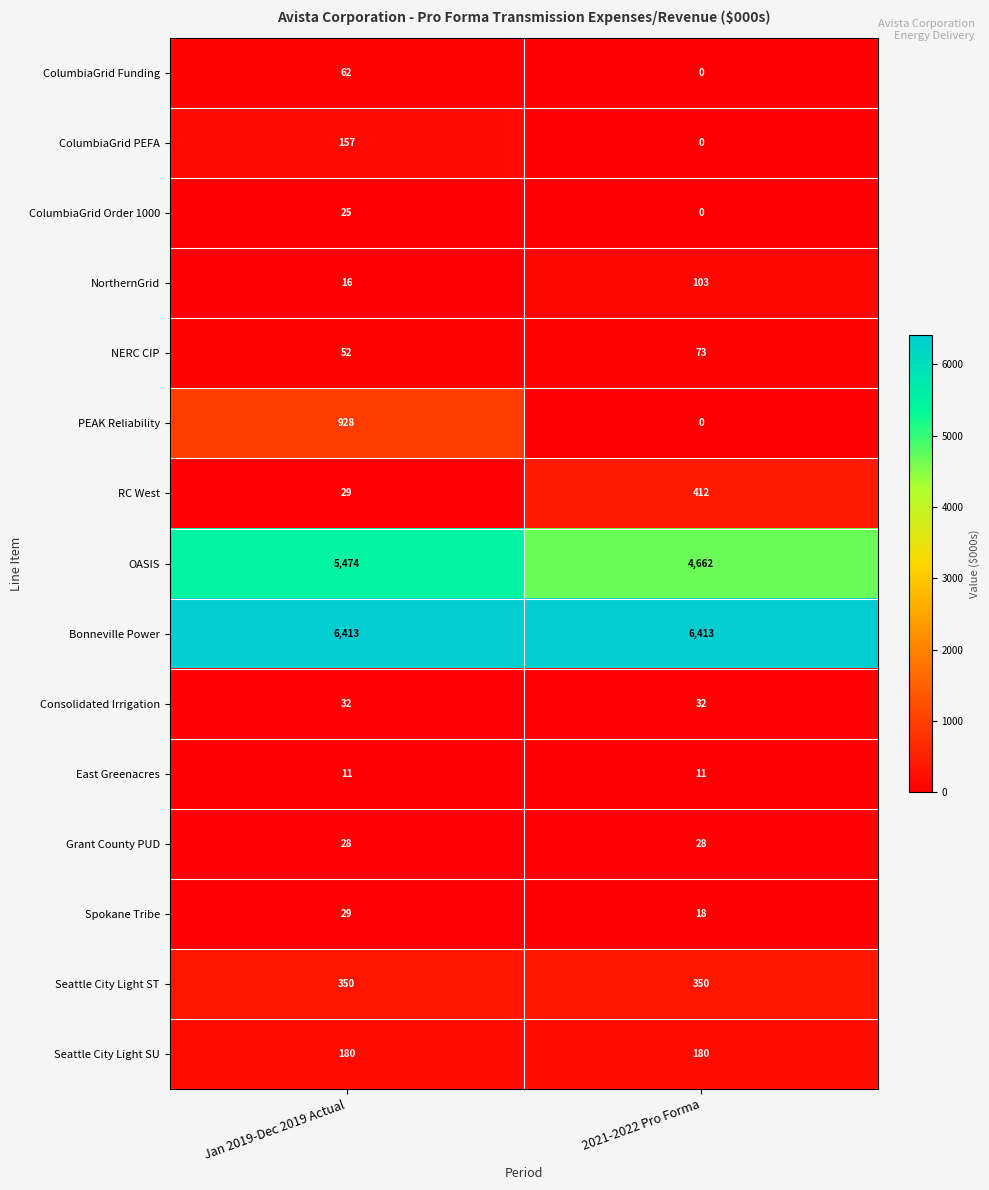

Between Jan 2019-Dec 2019 Actual and 2021-2022 Pro Forma, which series saw the biggest shift?

PEAK Reliability